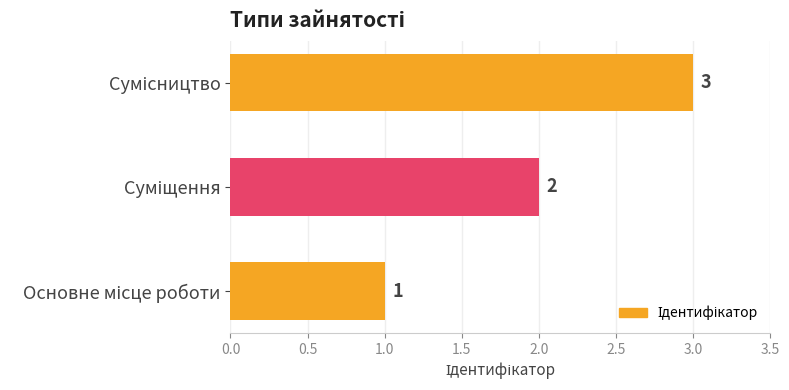

What is the maximum value shown in the chart?

3